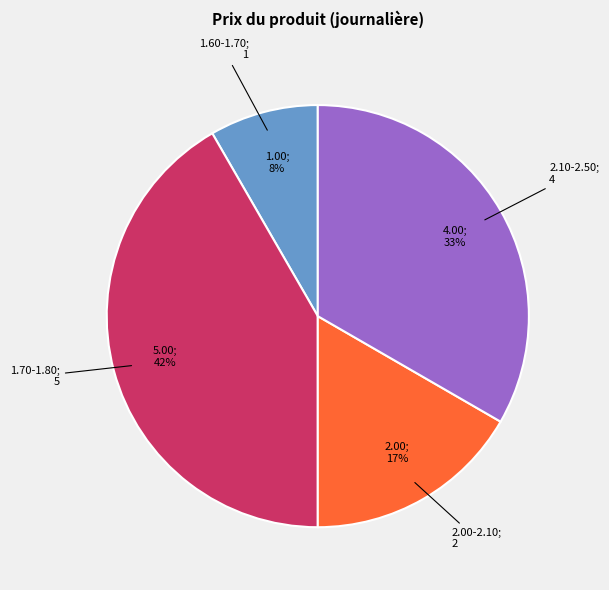

Does any single category account for the majority?

No